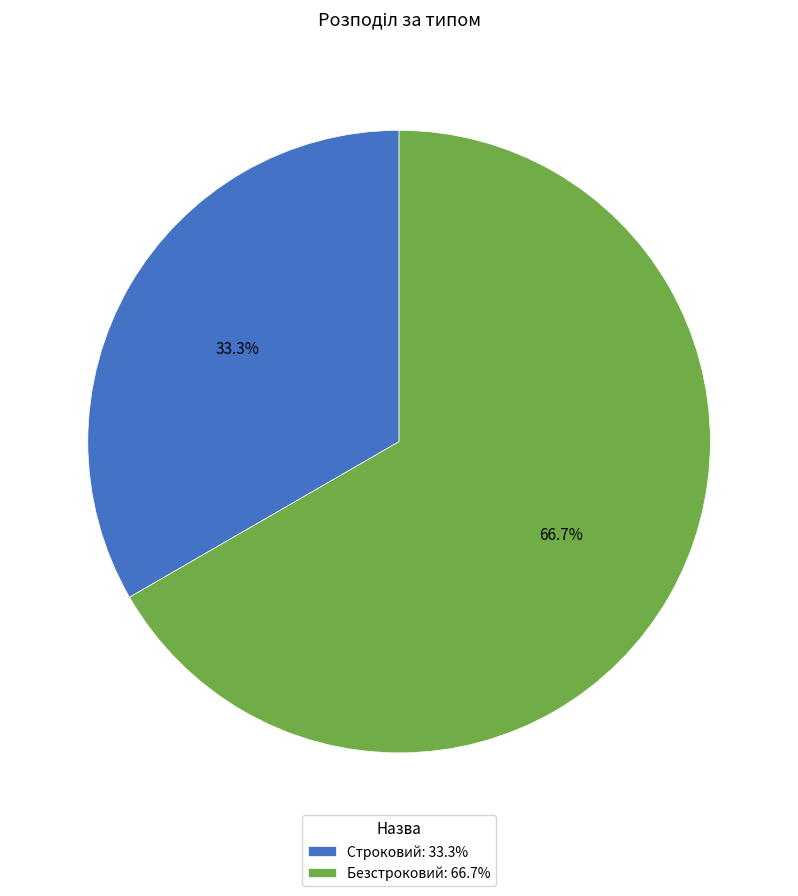

True or false: Строковий accounts for 33% of the total.

True